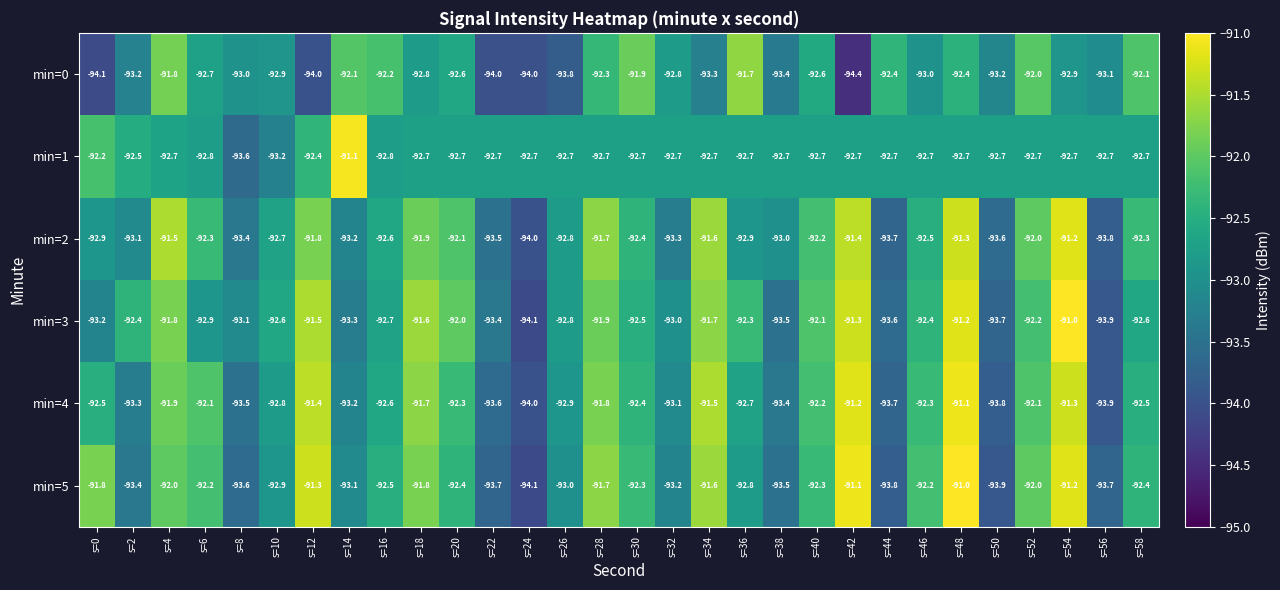

Rank the series at s=2 from lowest to highest value.

min=5, min=4, min=0, min=2, min=1, min=3